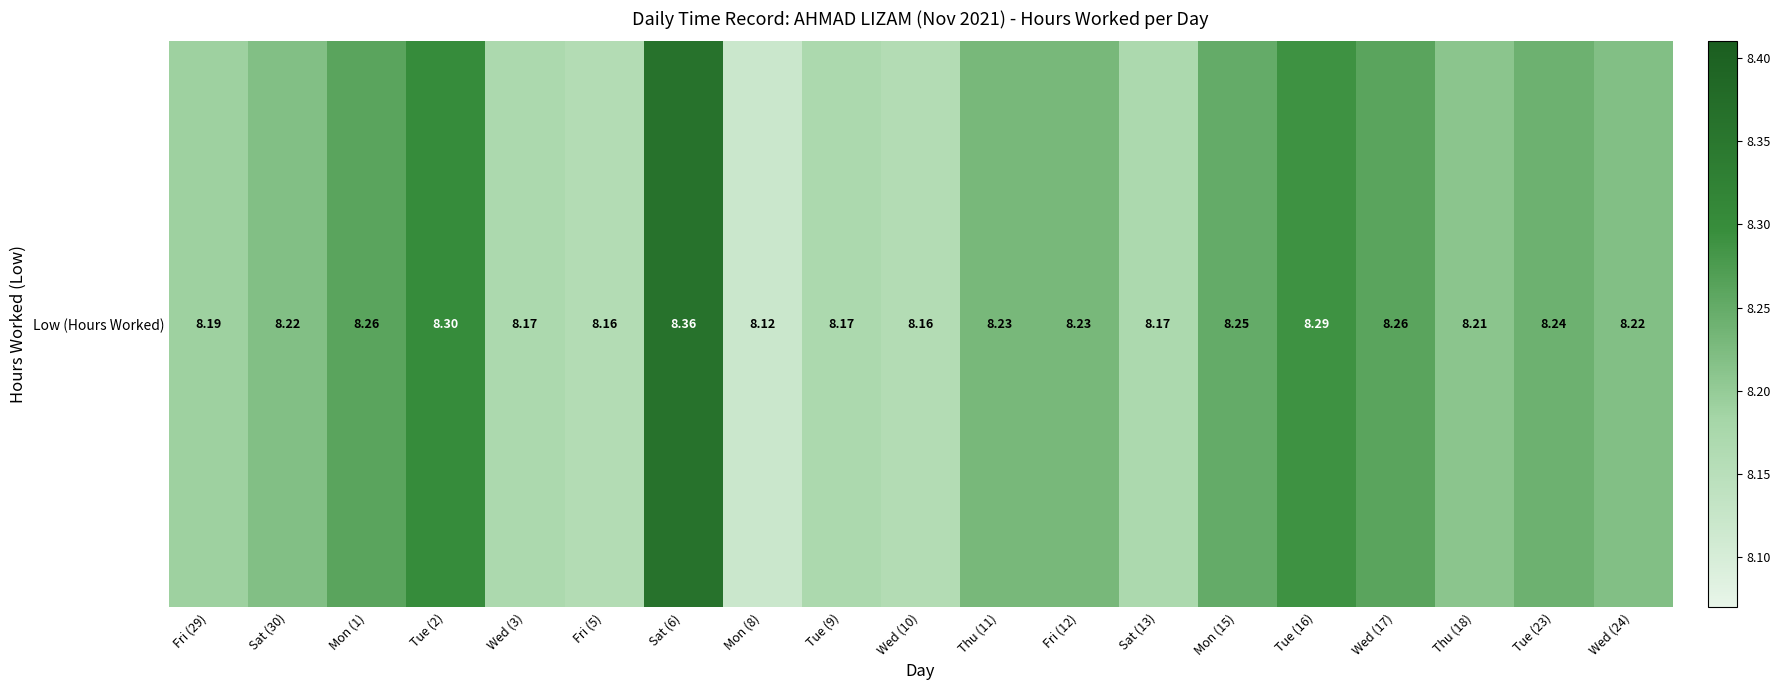

What is the sum of the values at Tue (16) and Tue (9)?

16.5